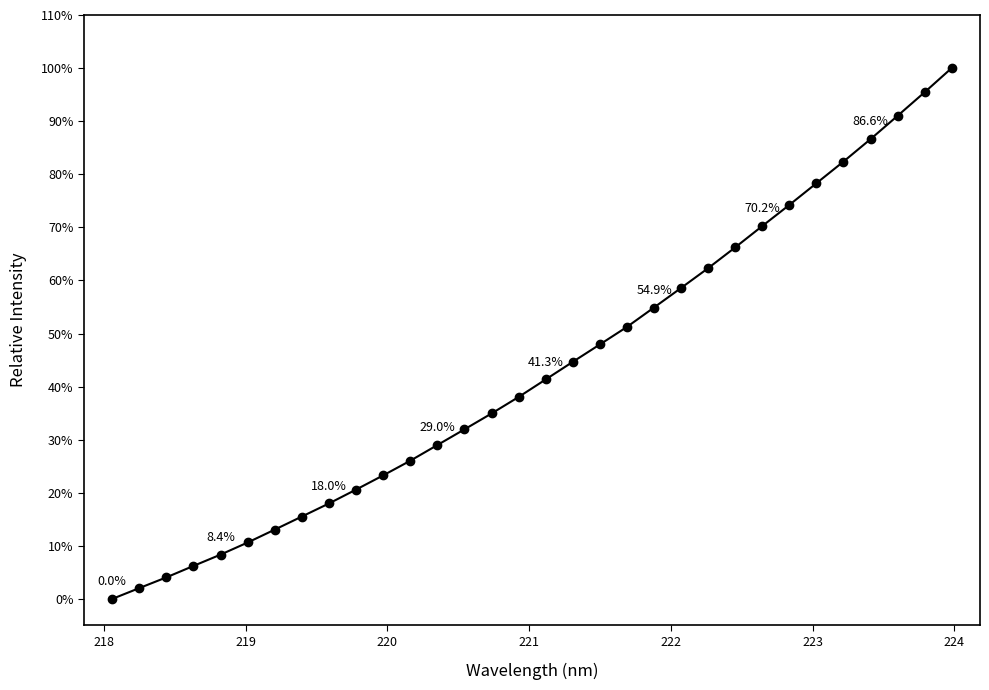

What is the value of the 14th point from the left?

31.9